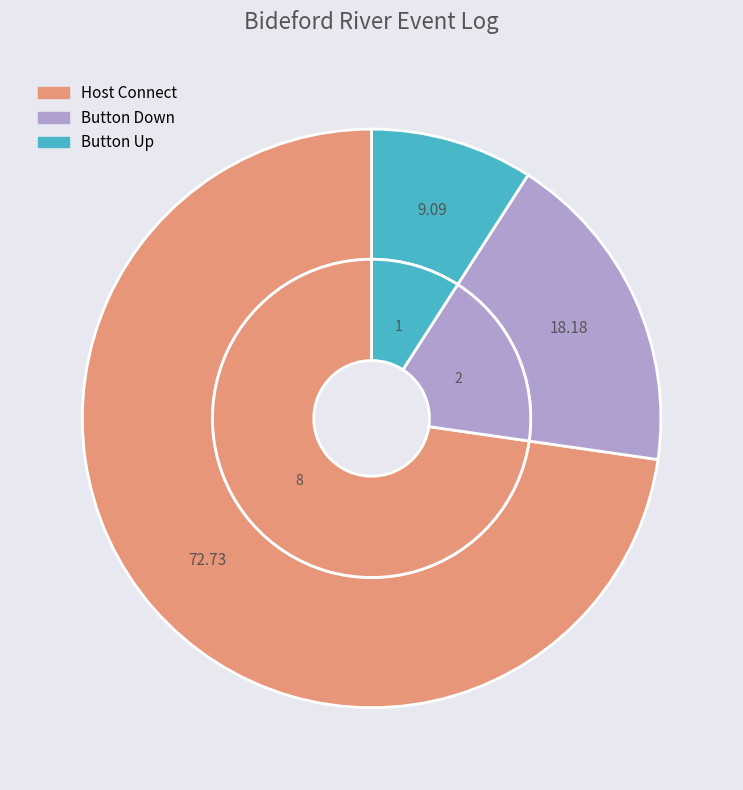

To the nearest percent, what percentage of the pie is Host Connect?

73%